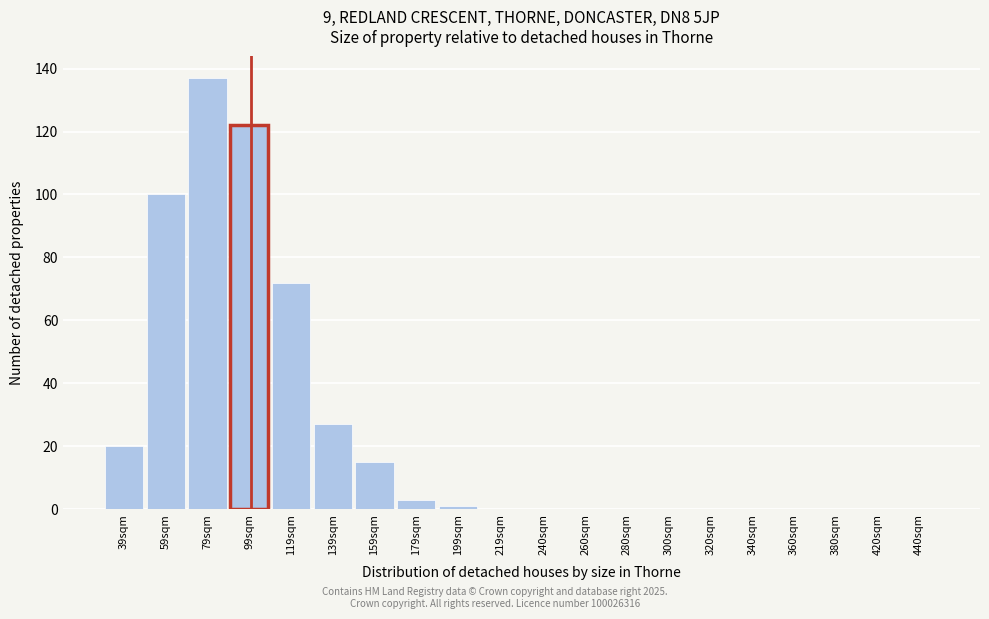

Reading left to right, what are all the values shown in this chart?

39sqm=20	59sqm=100	79sqm=137	99sqm=122	119sqm=72	139sqm=27	159sqm=15	179sqm=3	199sqm=1	219sqm=0	240sqm=0	260sqm=0	280sqm=0	300sqm=0	320sqm=0	340sqm=0	360sqm=0	380sqm=0	420sqm=0	440sqm=0